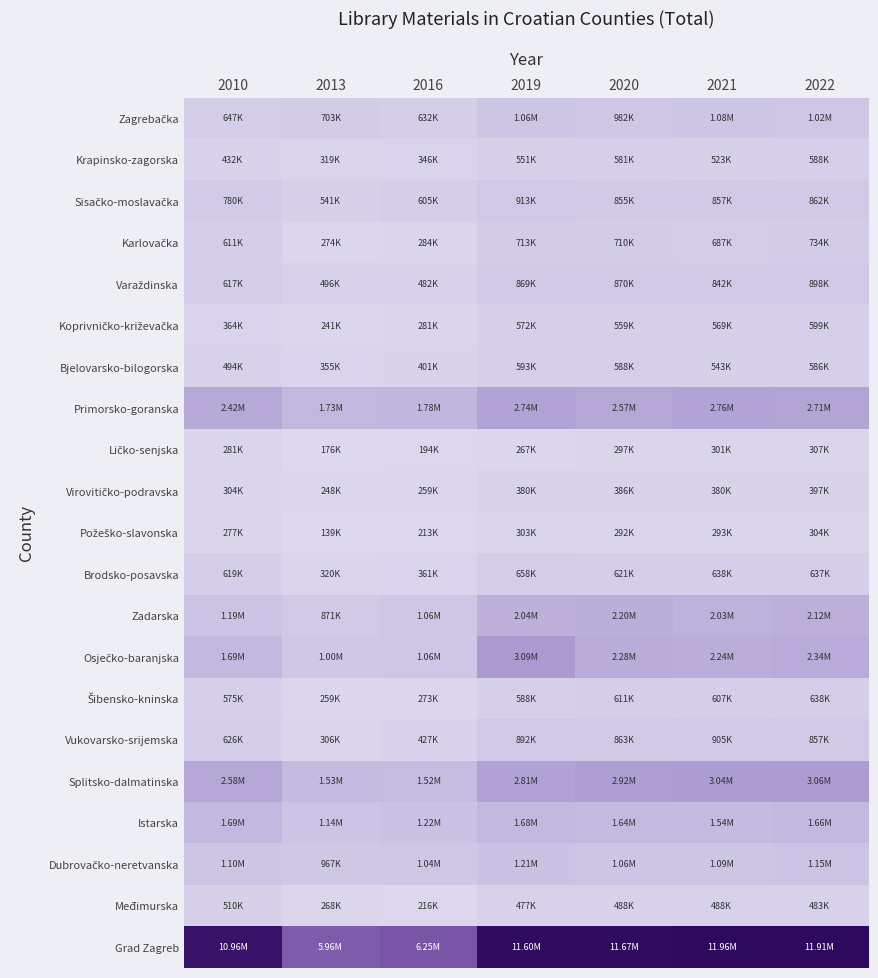

How many categories are shown in the chart?

7